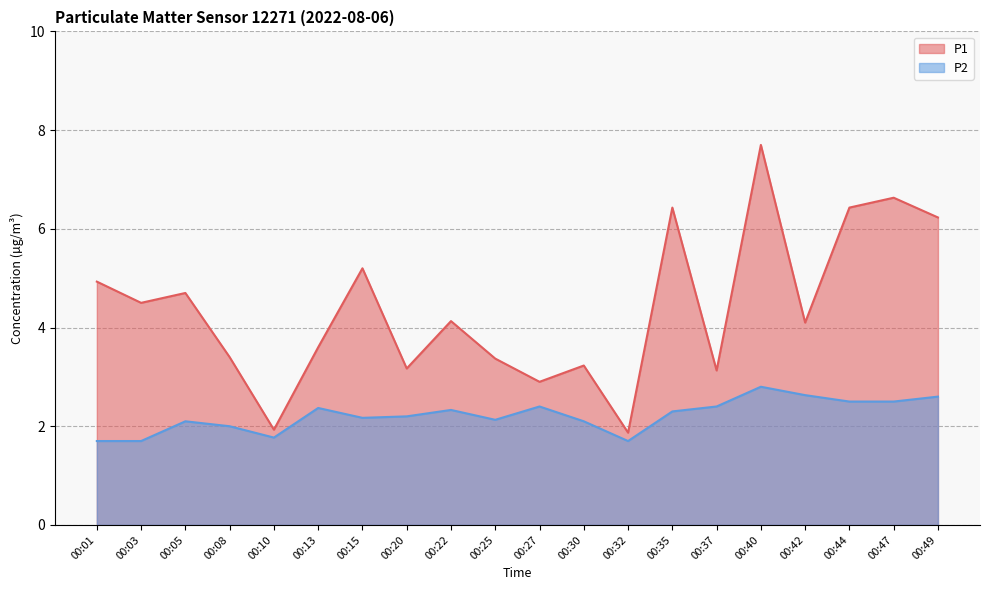

What is the lowest value of the P2 series?

1.7